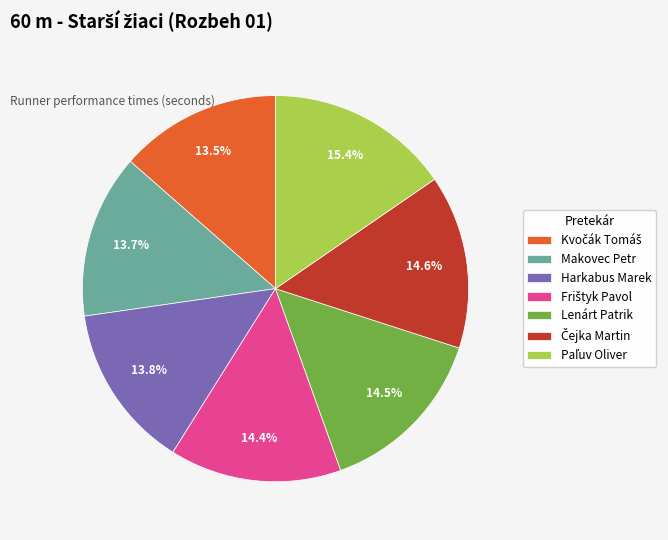

Count the number of slices in the pie.

7